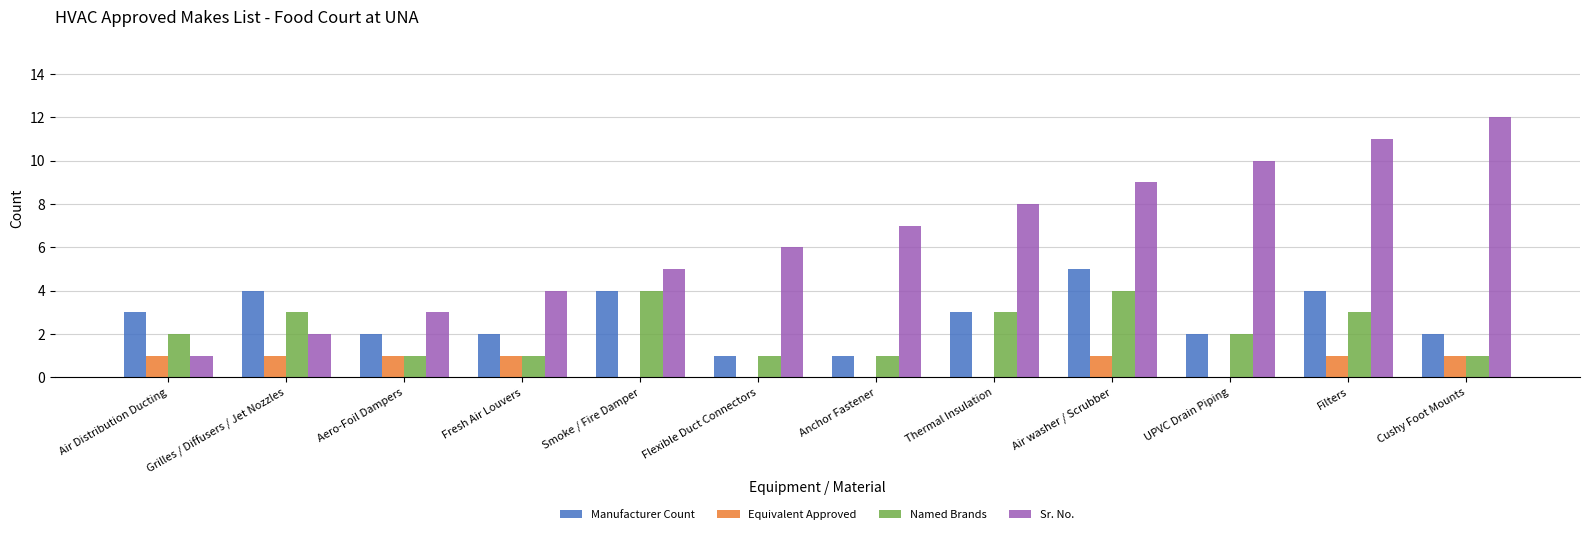

What is the total value across all series at Filters?

19